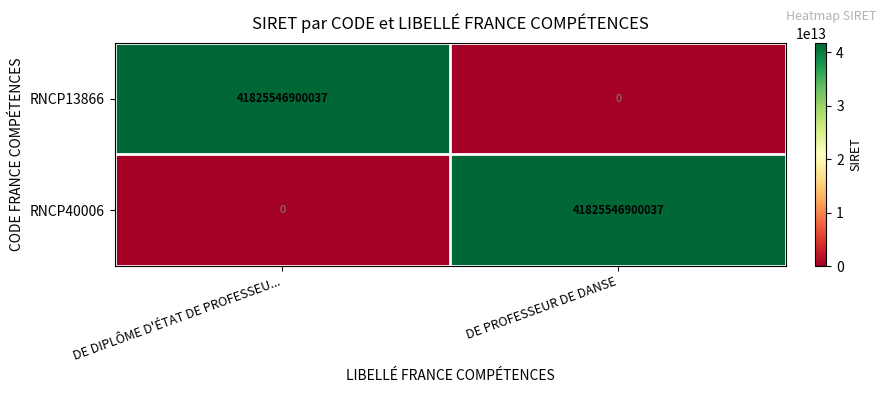

What is the difference between the RNCP40006 values at DE DIPLÔME D'ÉTAT DE PROFESSEU... and DE PROFESSEUR DE DANSE?

41825546900037